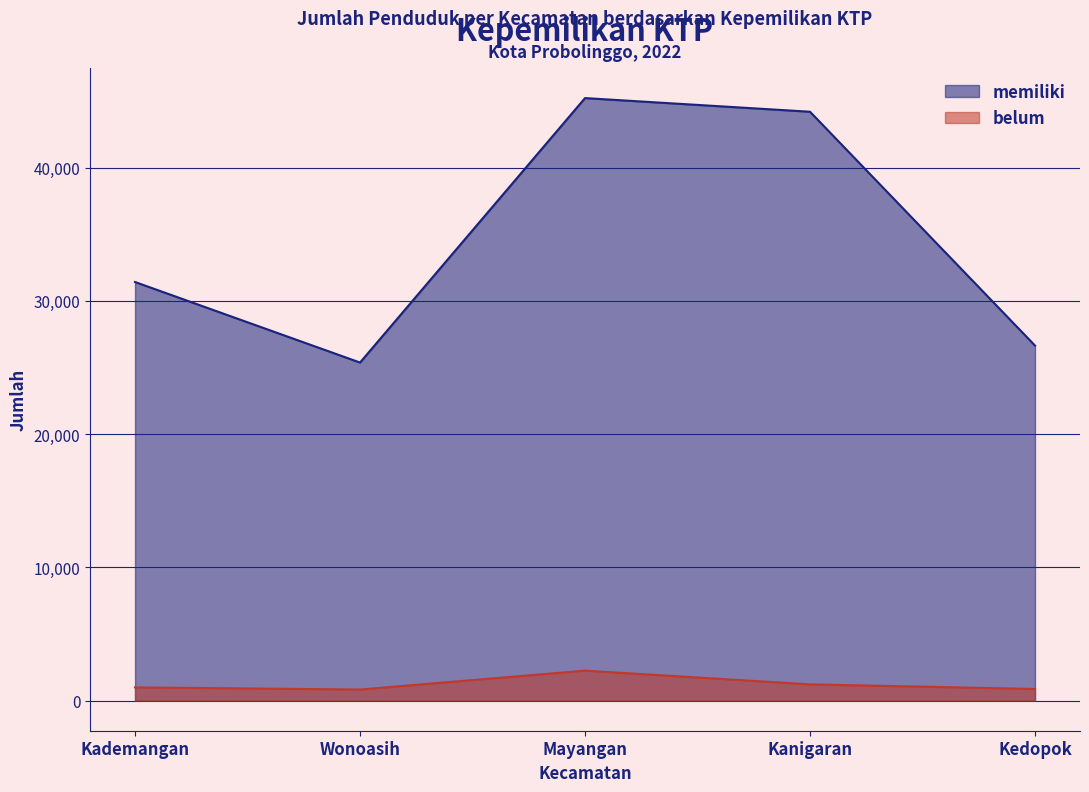

Rank the categories by memiliki value from lowest to highest.

Wonoasih, Kedopok, Kademangan, Kanigaran, Mayangan